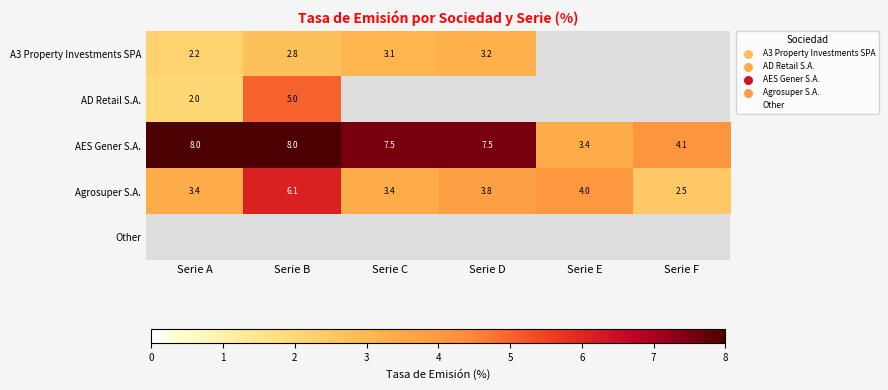

What is the maximum value for AES Gener S.A.?

8.0